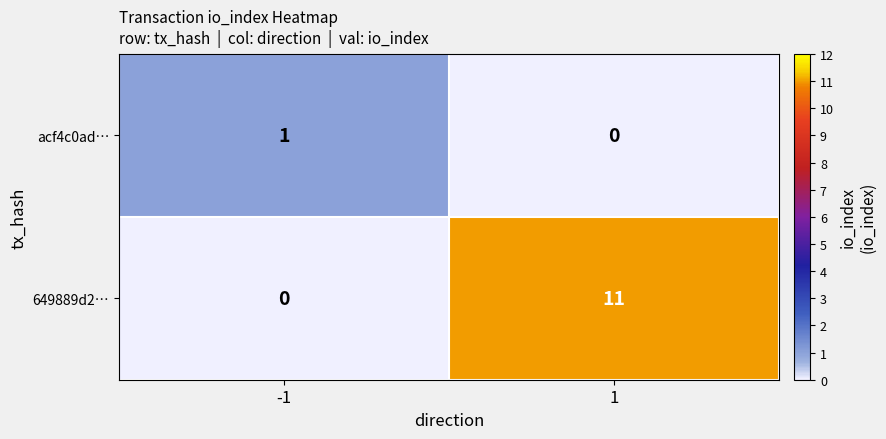

At how many categories does at least one series exceed 8?

1